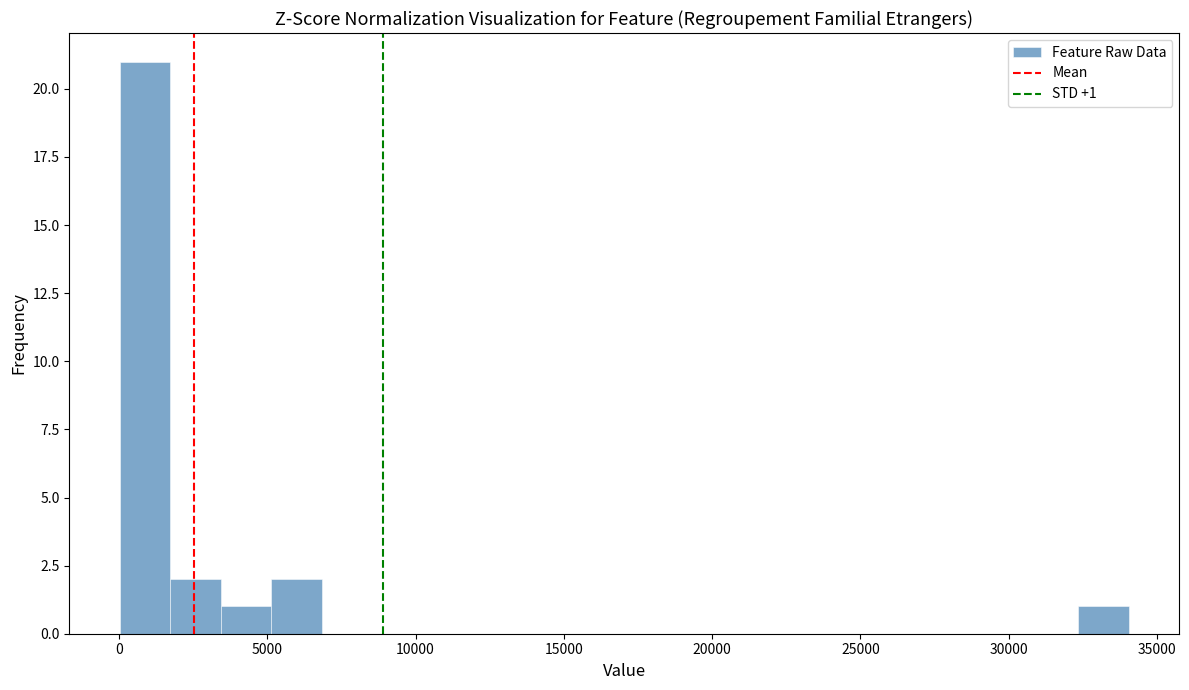

Read against the x-axis, roughly where is the centre of the tallest bar?

1000